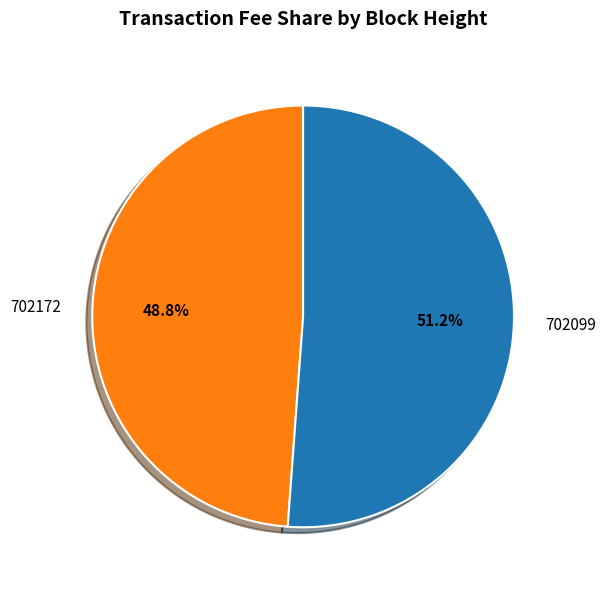

What percentage is the 702172 slice, to the nearest percent?

49%